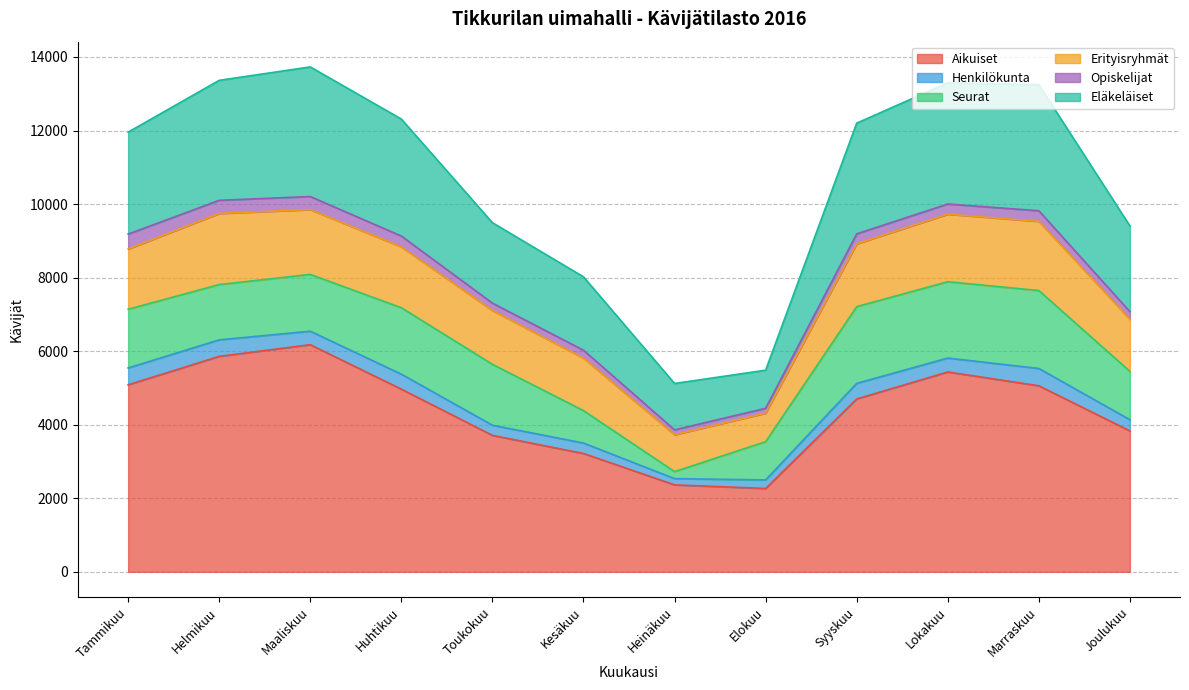

Does the chart display data point markers on the line(s)?

No